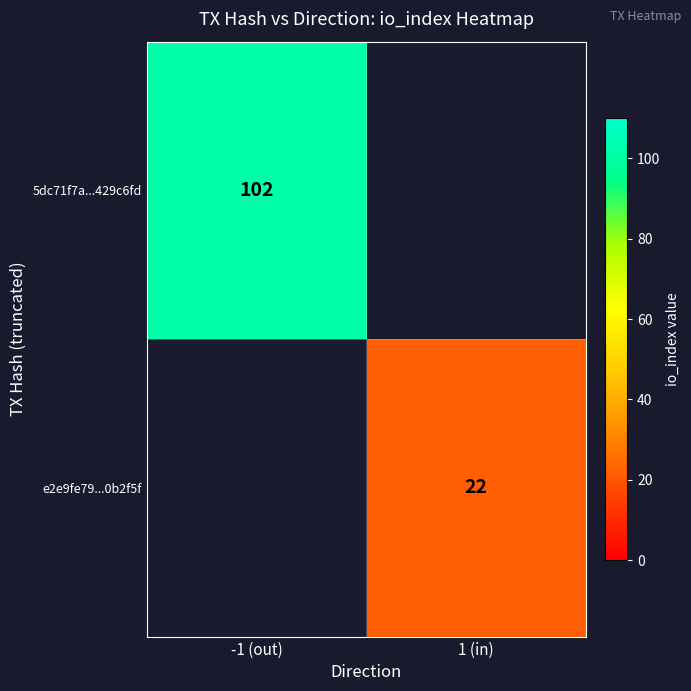

The value of e2e9fe79...0b2f5f at 1 (in) is 31. True or false?

False